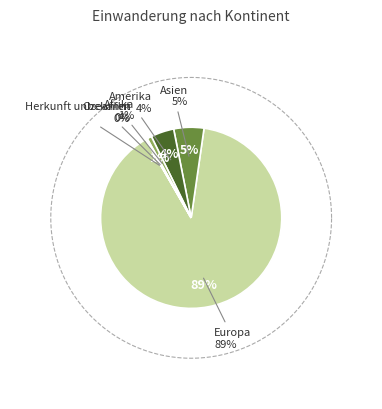

True or false: Asien accounts for 1% of the total.

False